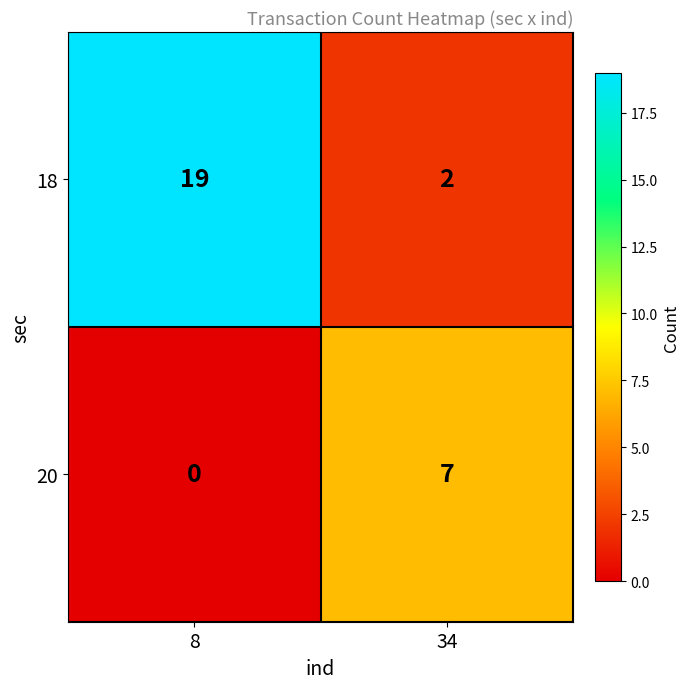

What is the sum of all 20 values?

7